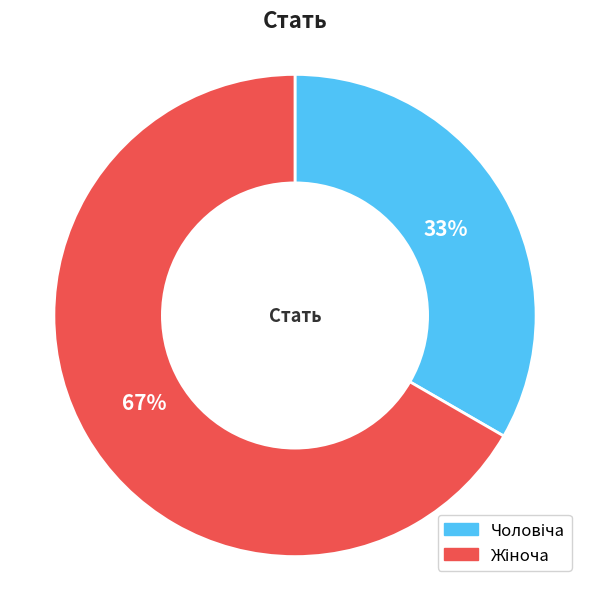

Is there any slice that represents more than half of the pie?

Yes